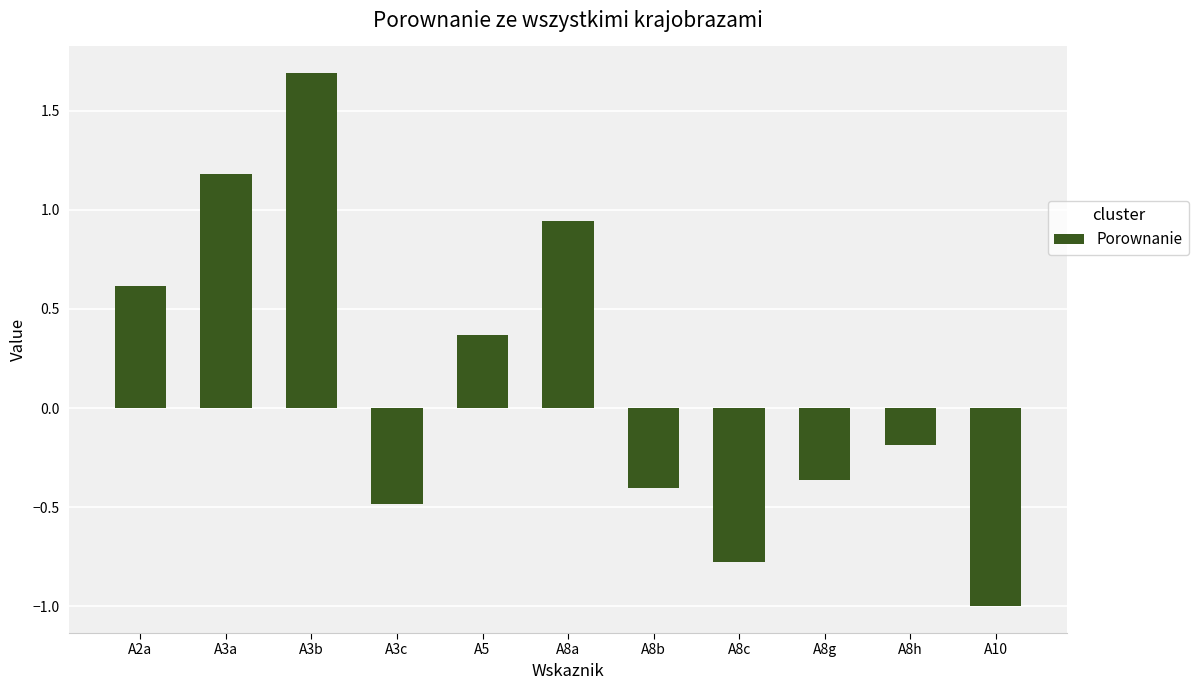

What is the label of the 4th bar from the left?

A3c